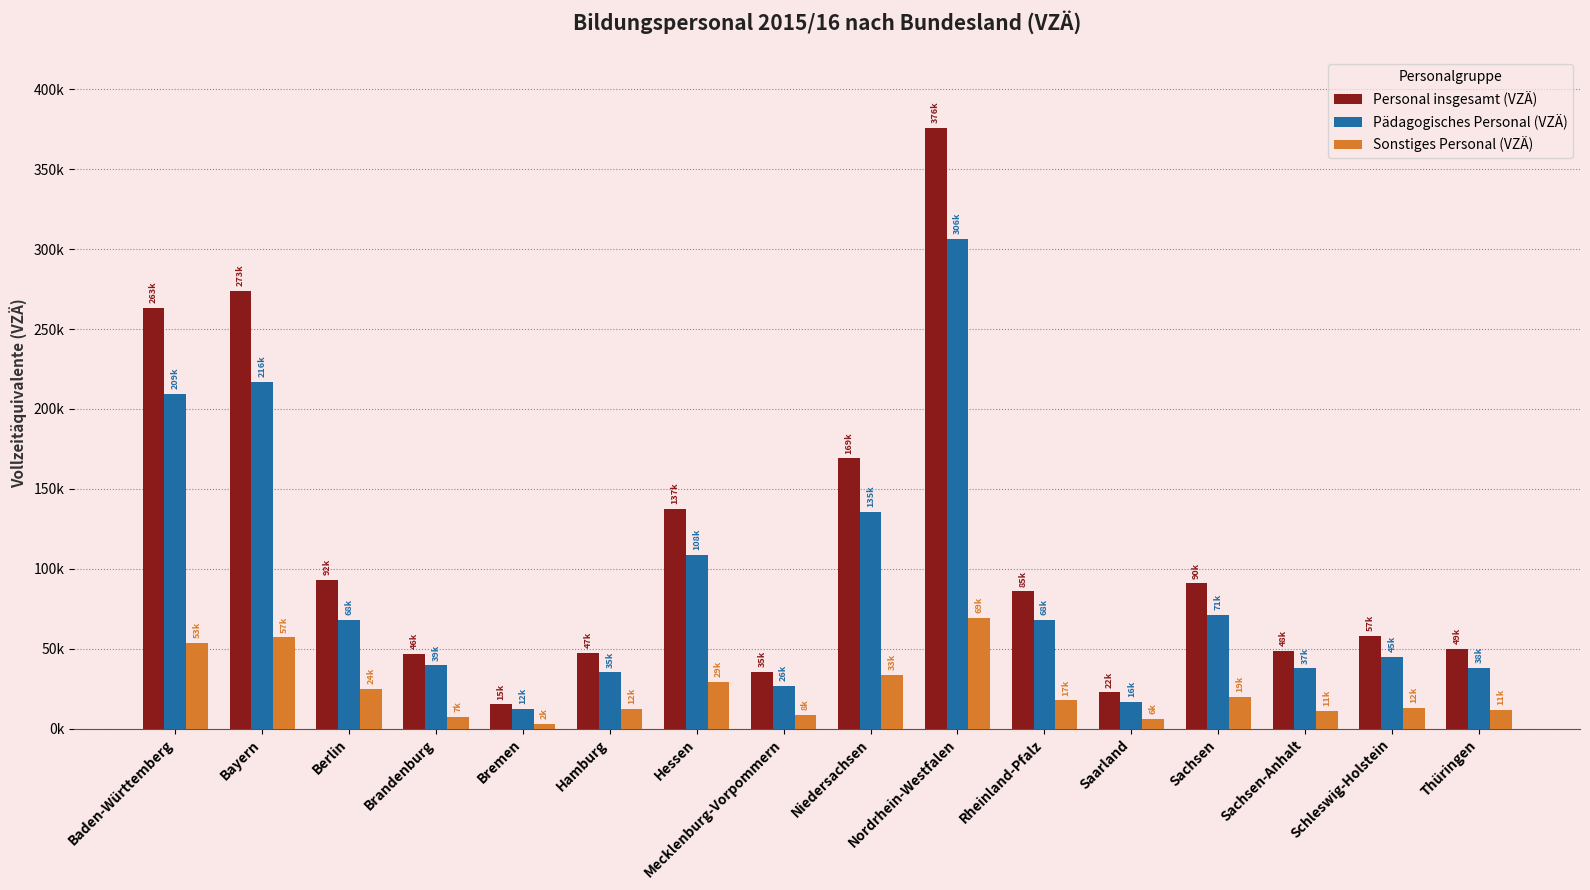

Which series has the largest total across all categories?

Personal insgesamt (VZÄ)